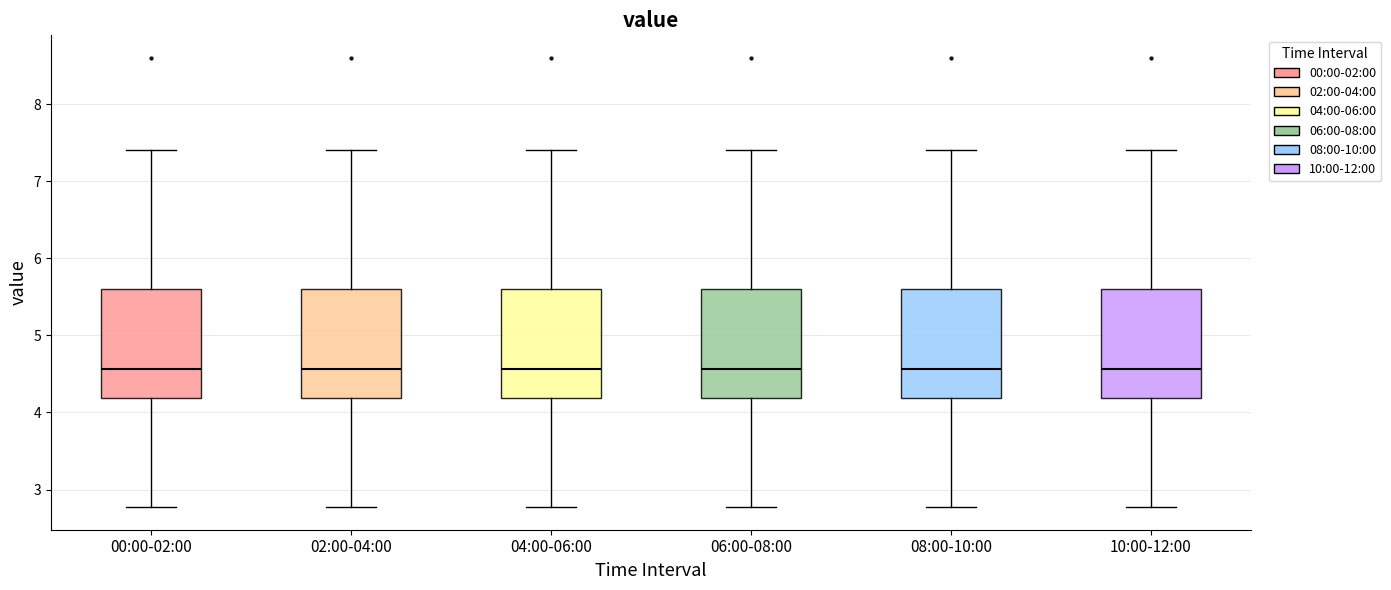

Reading left to right, read every box against the y-axis: the position of its median line, the range the box covers, and the ends of its whiskers. The values are not printed on the chart, so give them approximately, as read against the axis.

00:00-02:00: median 4.6, box 4.2 to 5.6, whiskers 2.8 to 7.4
02:00-04:00: median 4.6, box 4.2 to 5.6, whiskers 2.8 to 7.4
04:00-06:00: median 4.6, box 4.2 to 5.6, whiskers 2.8 to 7.4
06:00-08:00: median 4.6, box 4.2 to 5.6, whiskers 2.8 to 7.4
08:00-10:00: median 4.6, box 4.2 to 5.6, whiskers 2.8 to 7.4
10:00-12:00: median 4.6, box 4.2 to 5.6, whiskers 2.8 to 7.4